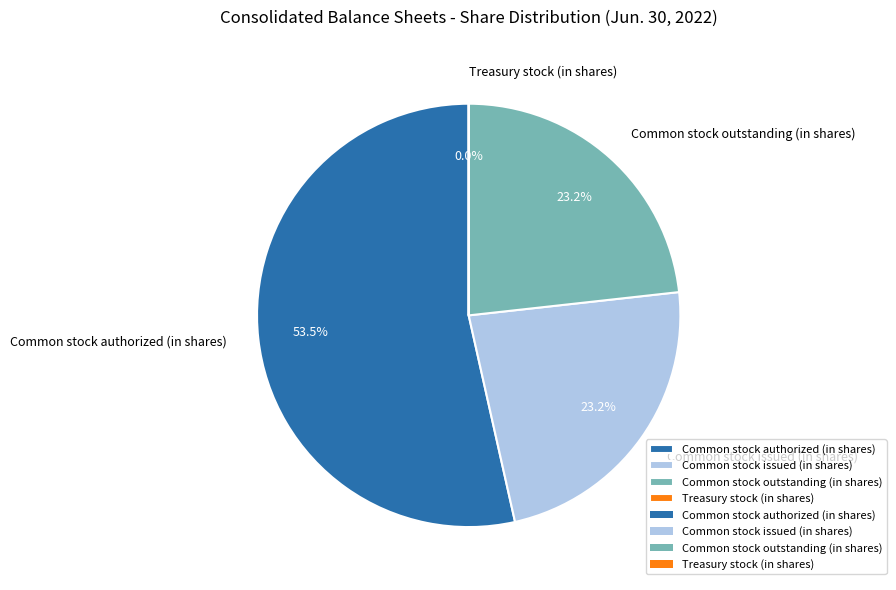

Which slice is the largest?

Common stock authorized (in shares)